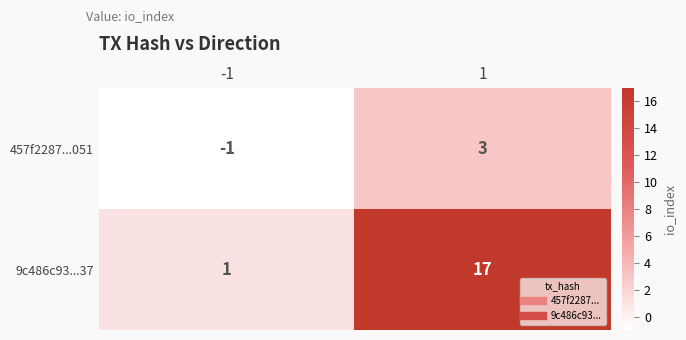

Is the value of 457f2287...051 at 1 greater than the value of 9c486c93...37 at -1?

Yes